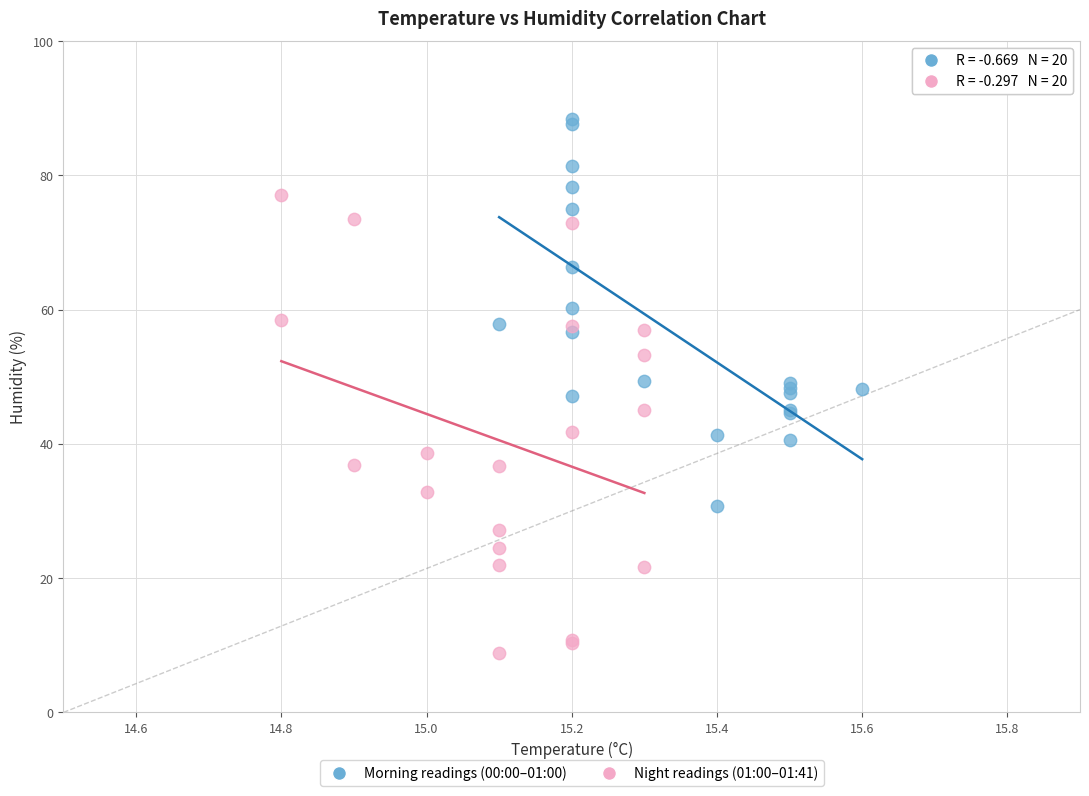

Which series has the largest Y range (max minus min)?

Night readings (01:00–01:41)